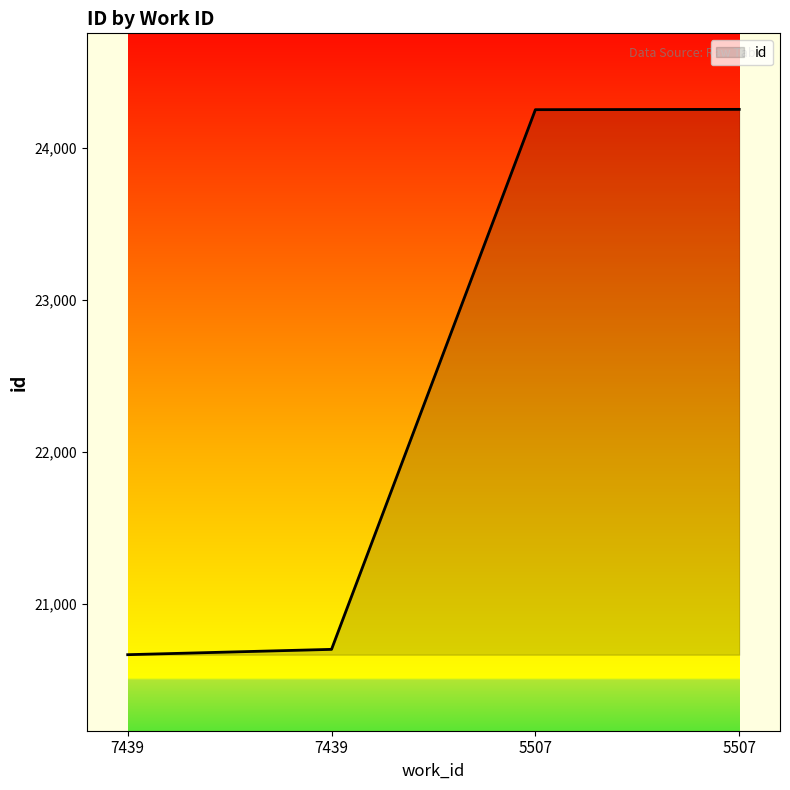

The value at 7439 is 9261. True or false?

False